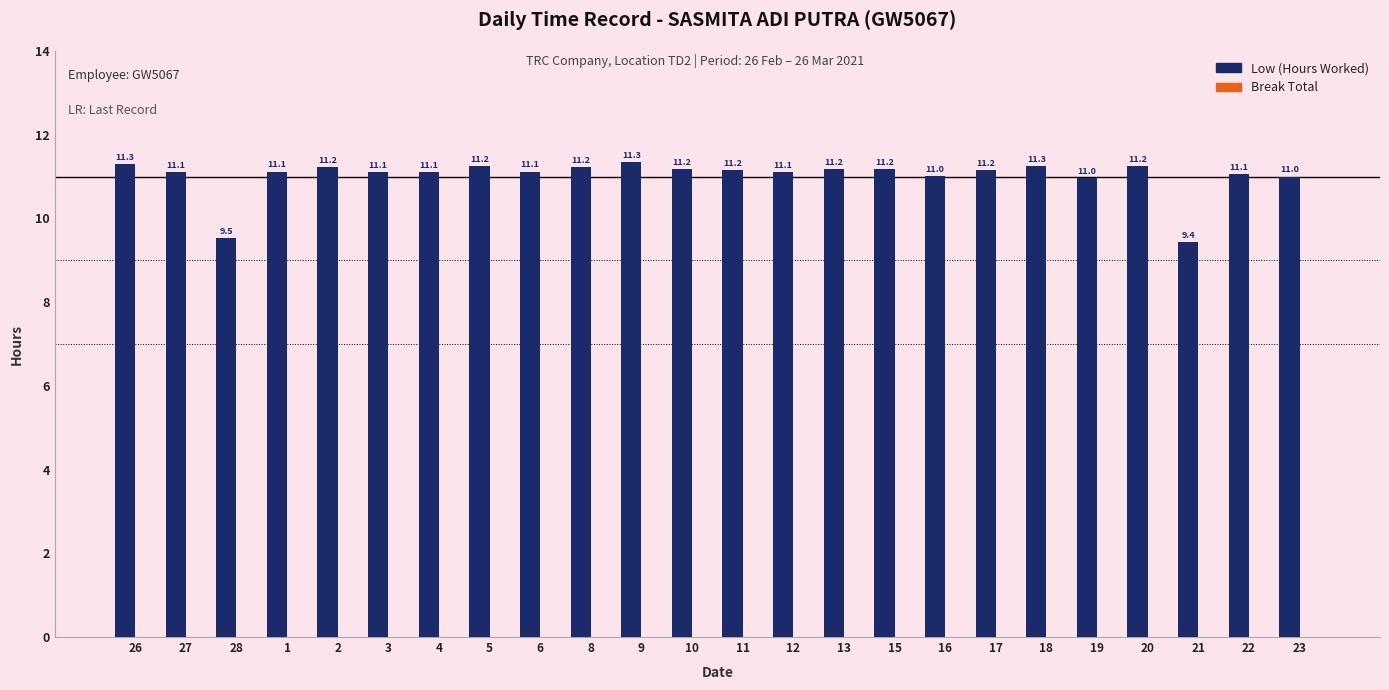

How many data points does each series have?

24